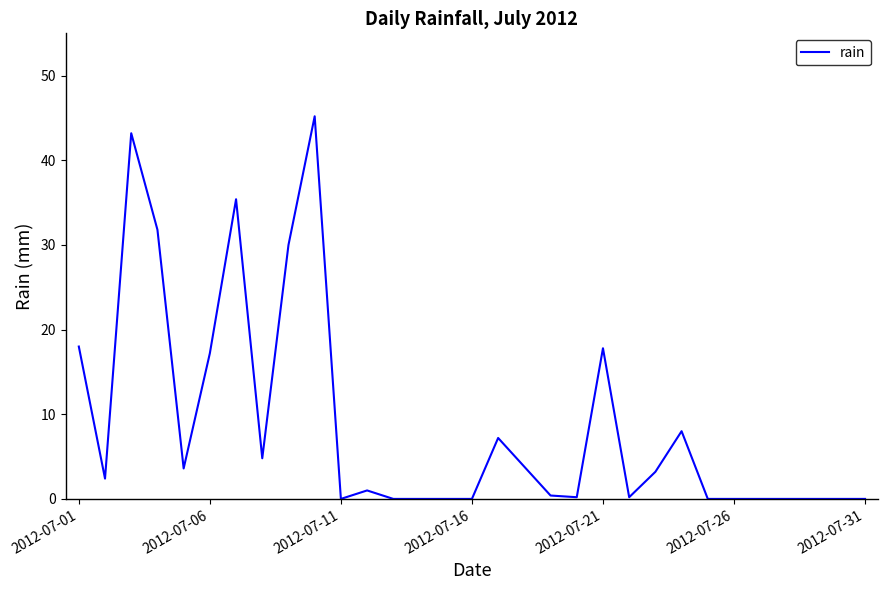

What is the maximum value shown in the chart?

45.2